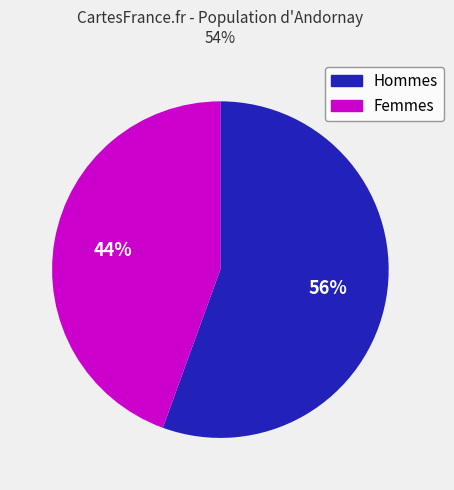

Is it true that Femmes is 44% of the pie?

True